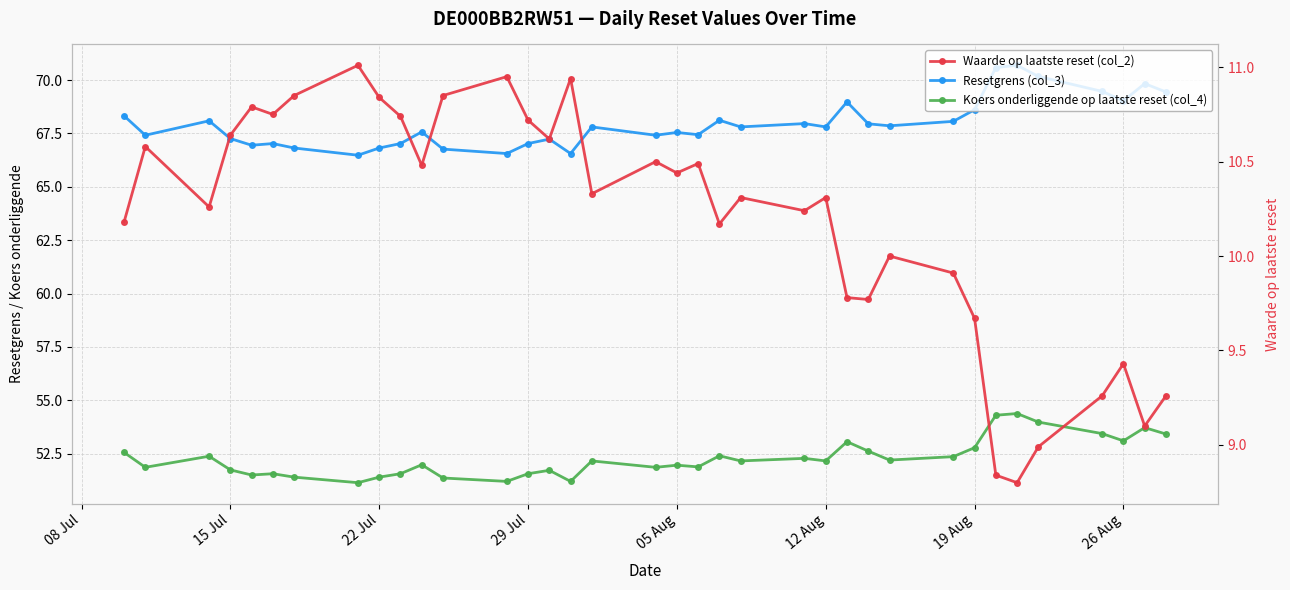

What is the difference between the maximum and minimum values in the Koers onderliggende op laatste reset (col_4) series?

3.2